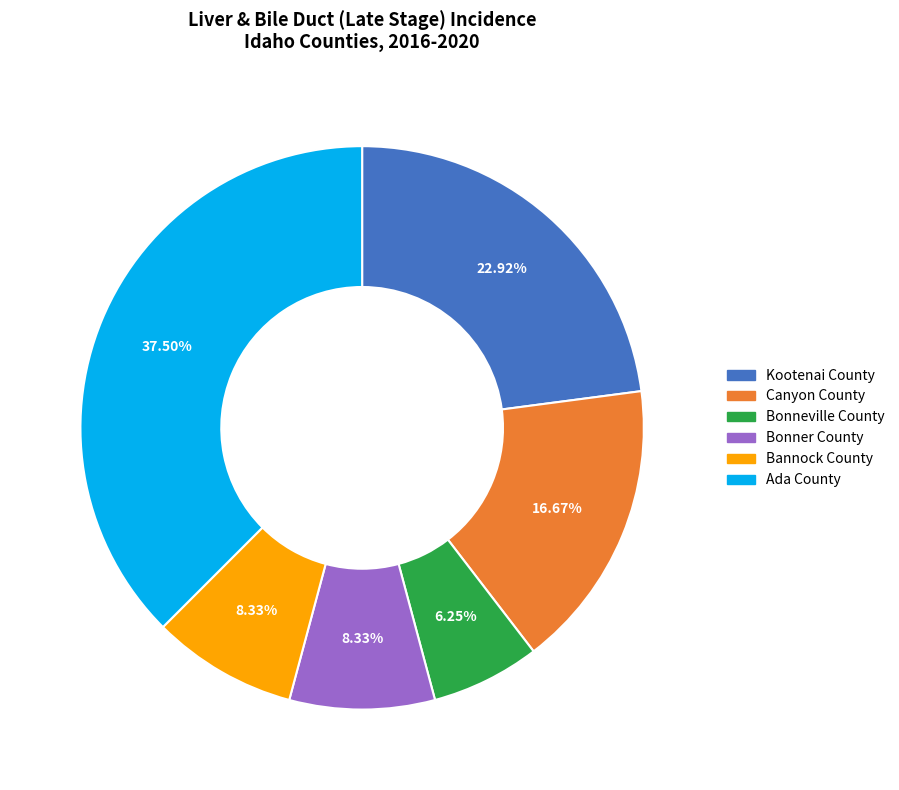

What is the smallest slice in the pie chart?

Bonneville County